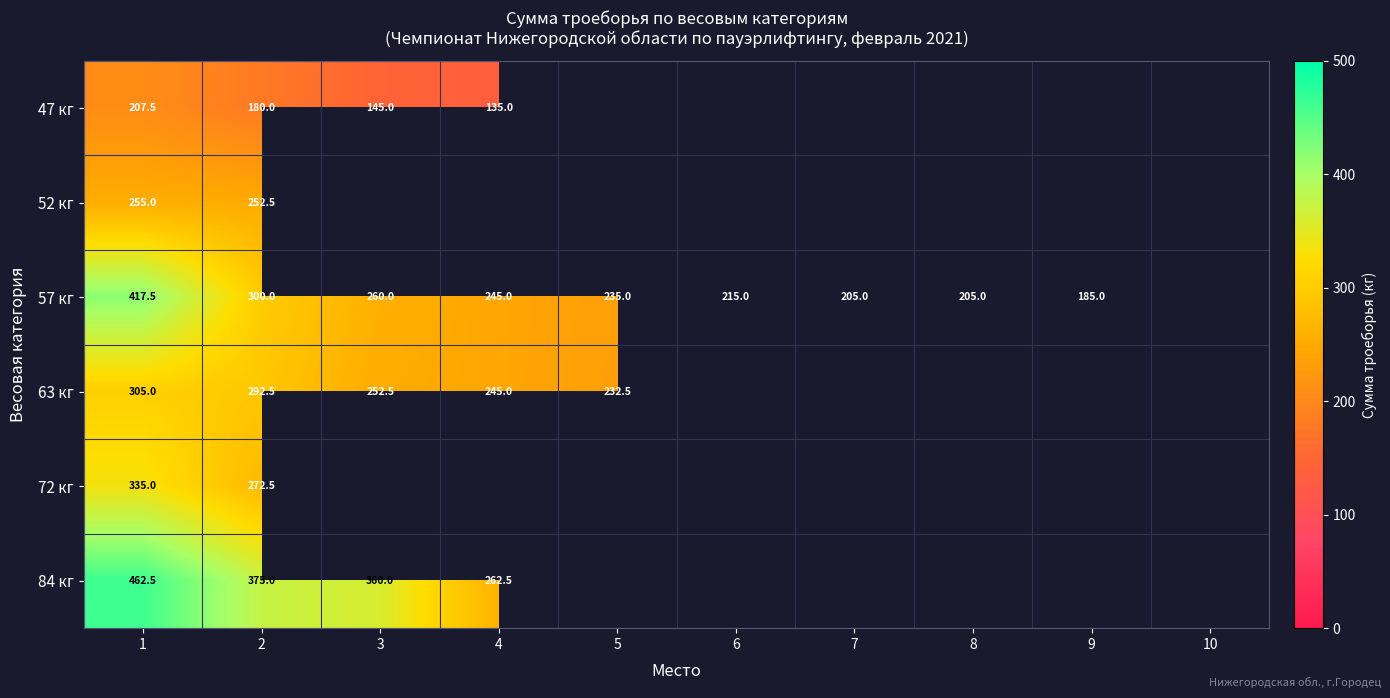

Rank the series at 1 from highest to lowest value.

84 кг, 57 кг, 72 кг, 63 кг, 52 кг, 47 кг